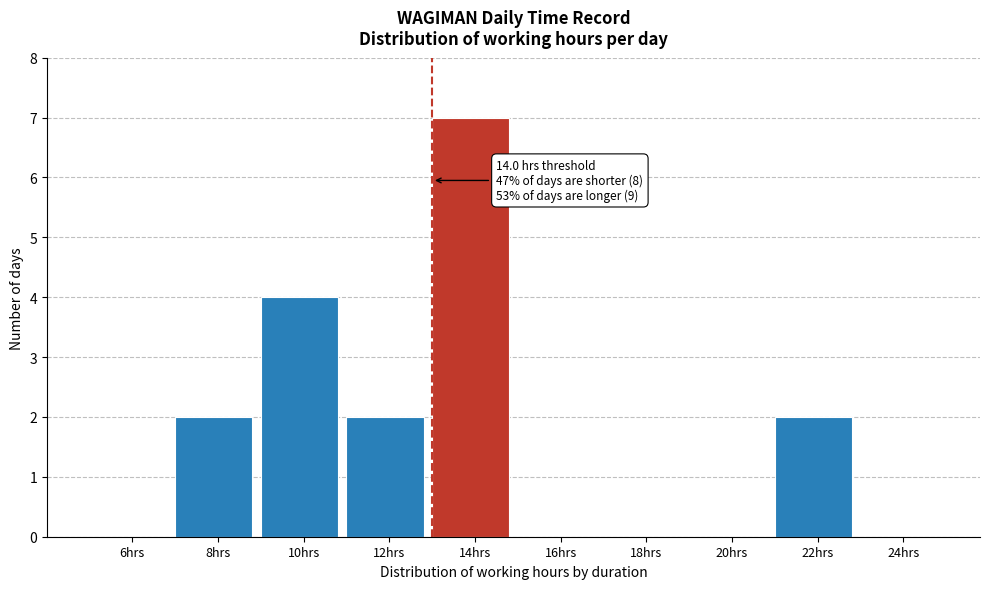

Reading left to right, transcribe all the data shown in this chart.

6hrs=0	8hrs=2	10hrs=4	12hrs=2	14hrs=7	16hrs=0	18hrs=0	20hrs=0	22hrs=2	24hrs=0